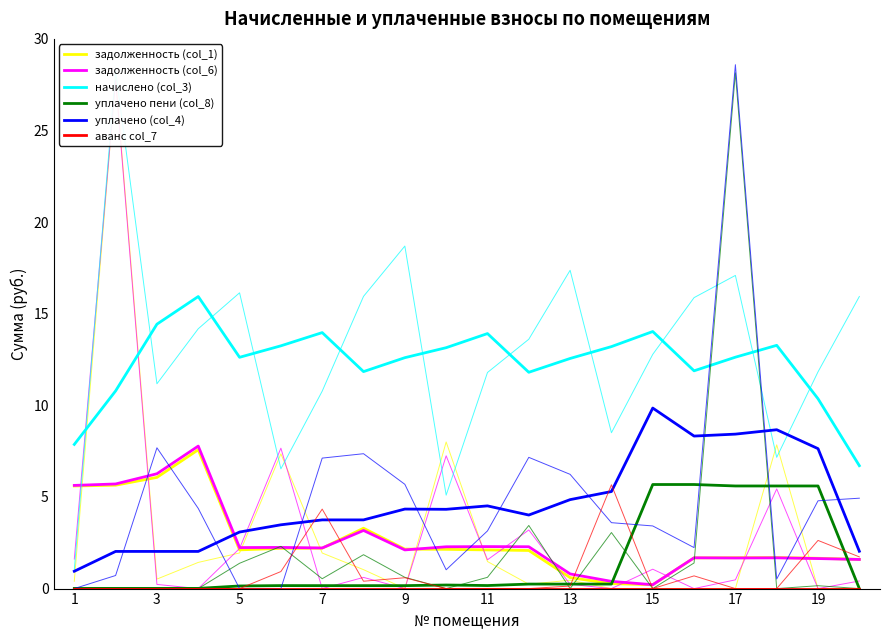

How many interior local valleys does the уплачено (col_4) series have?

3